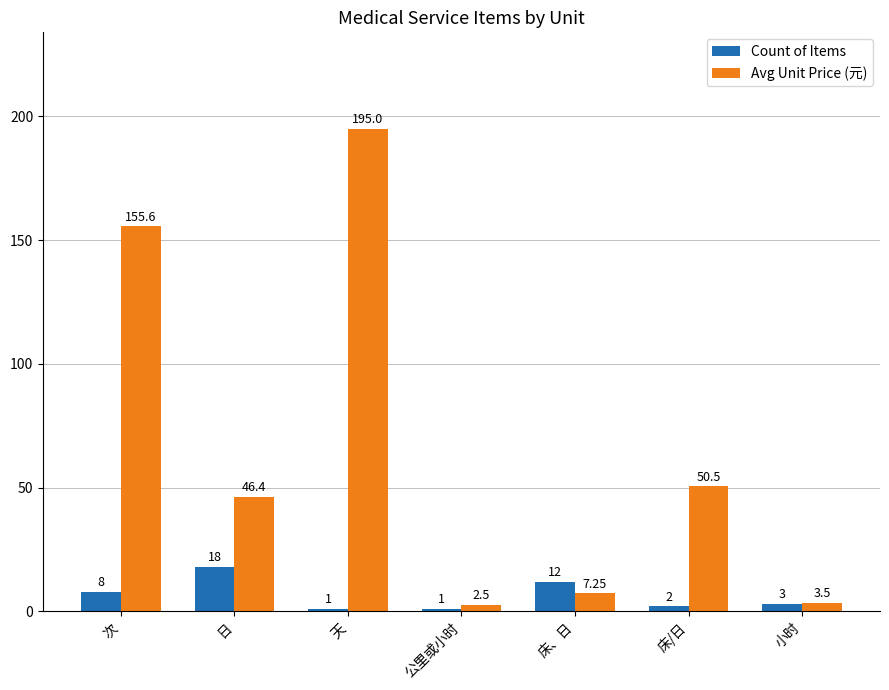

How many groups of bars are there?

7